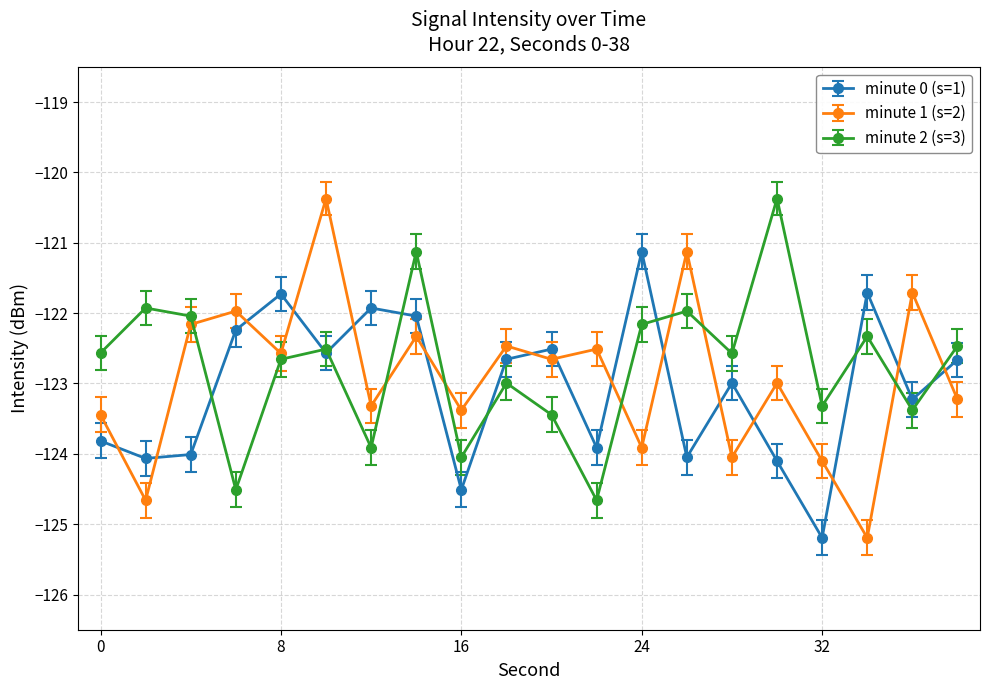

How many data points does each series have?

20